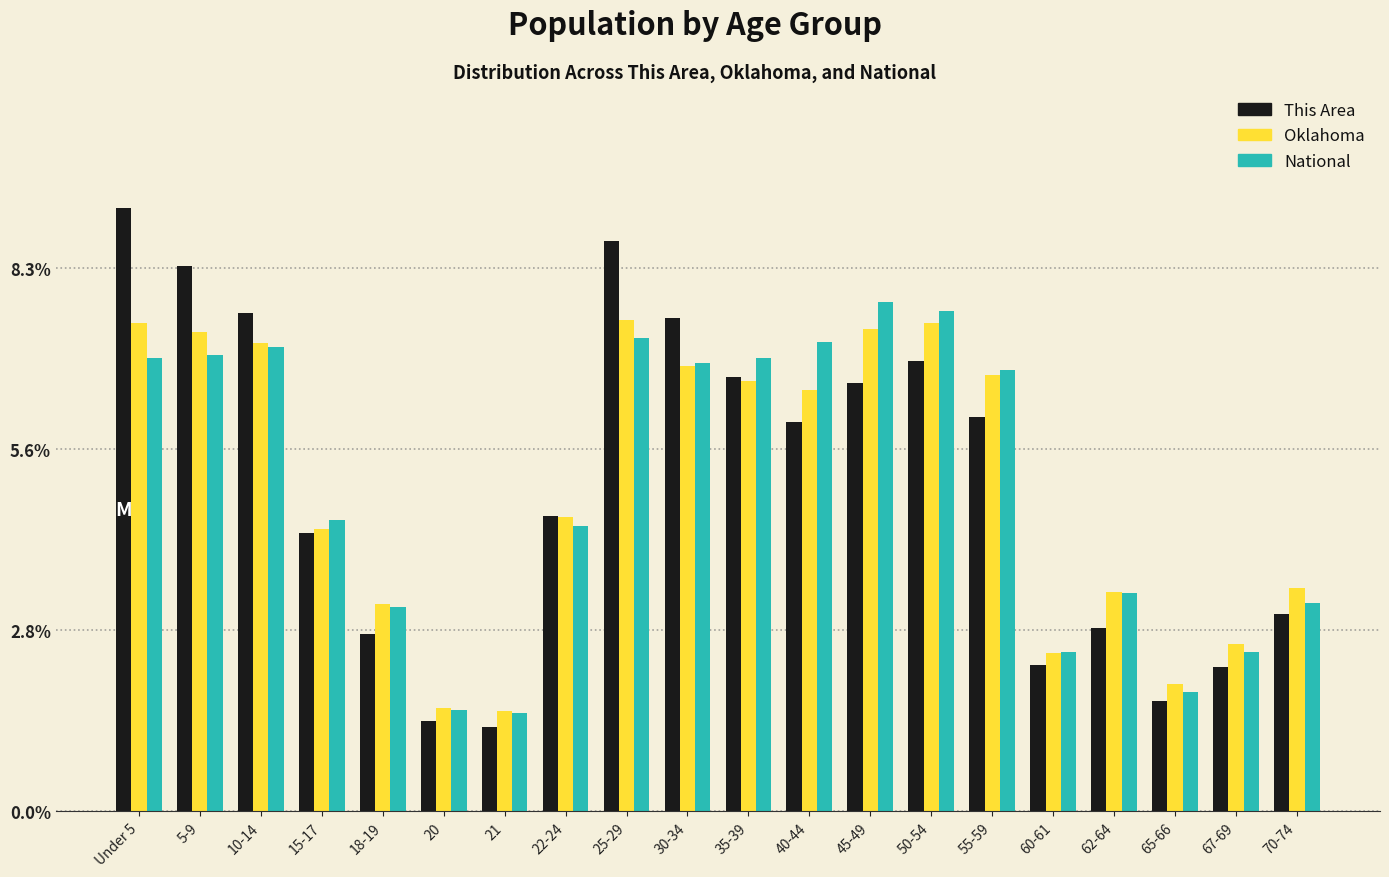

What is the approximate value of Oklahoma at 20?

1.6